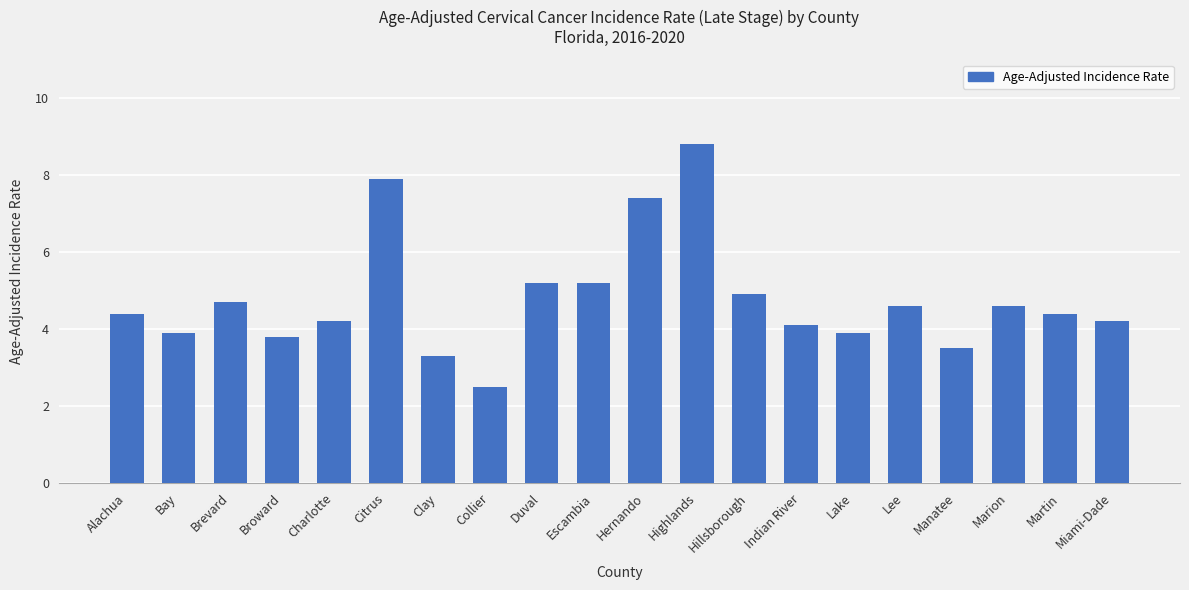

Reading right to left, transcribe all the data shown in this chart.

Miami-Dade=4.2	Martin=4.4	Marion=4.6	Manatee=3.5	Lee=4.6	Lake=3.9	Indian River=4.1	Hillsborough=4.9	Highlands=8.8	Hernando=7.4	Escambia=5.2	Duval=5.2	Collier=2.5	Clay=3.3	Citrus=7.9	Charlotte=4.2	Broward=3.8	Brevard=4.7	Bay=3.9	Alachua=4.4